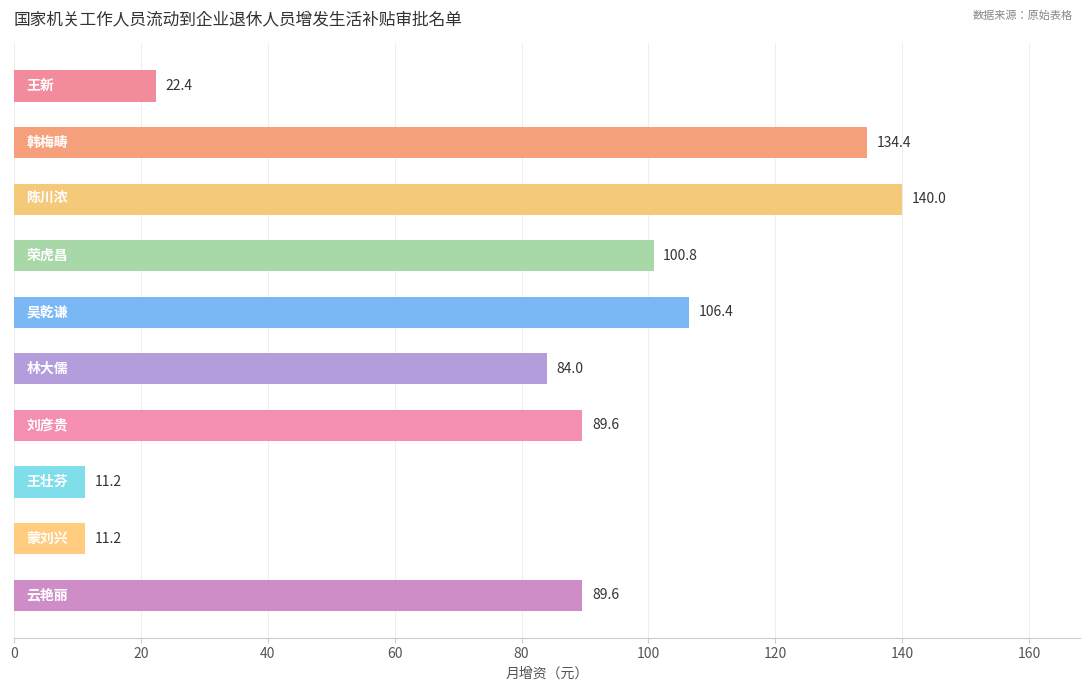

What is the maximum value shown in the chart?

140.0